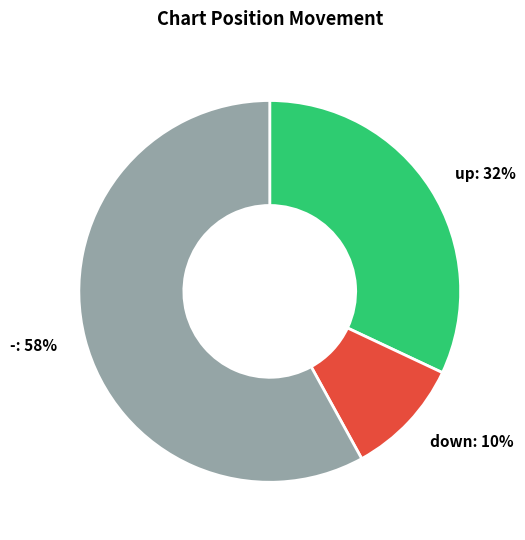

True or false: up: 32% accounts for 32% of the total.

True